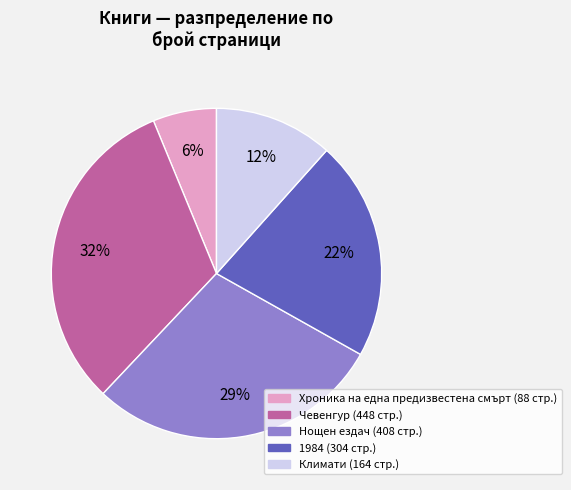

Which slice is the smallest?

Хроника на една предизвестена смърт